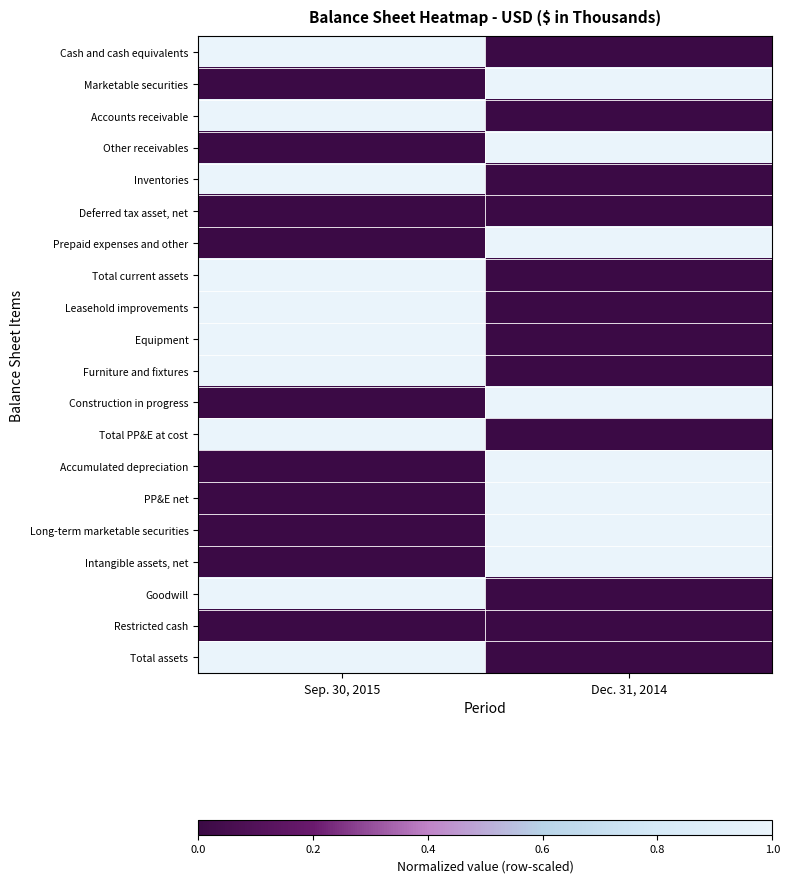

Rank the series at Dec. 31, 2014 from highest to lowest value.

Marketable securities, Other receivables, Prepaid expenses and other, Construction in progress, Accumulated depreciation, PP&E net, Long-term marketable securities, Intangible assets, net, Cash and cash equivalents, Accounts receivable, Inventories, Deferred tax asset, net, Total current assets, Leasehold improvements, Equipment, Furniture and fixtures, Total PP&E at cost, Goodwill, Restricted cash, Total assets